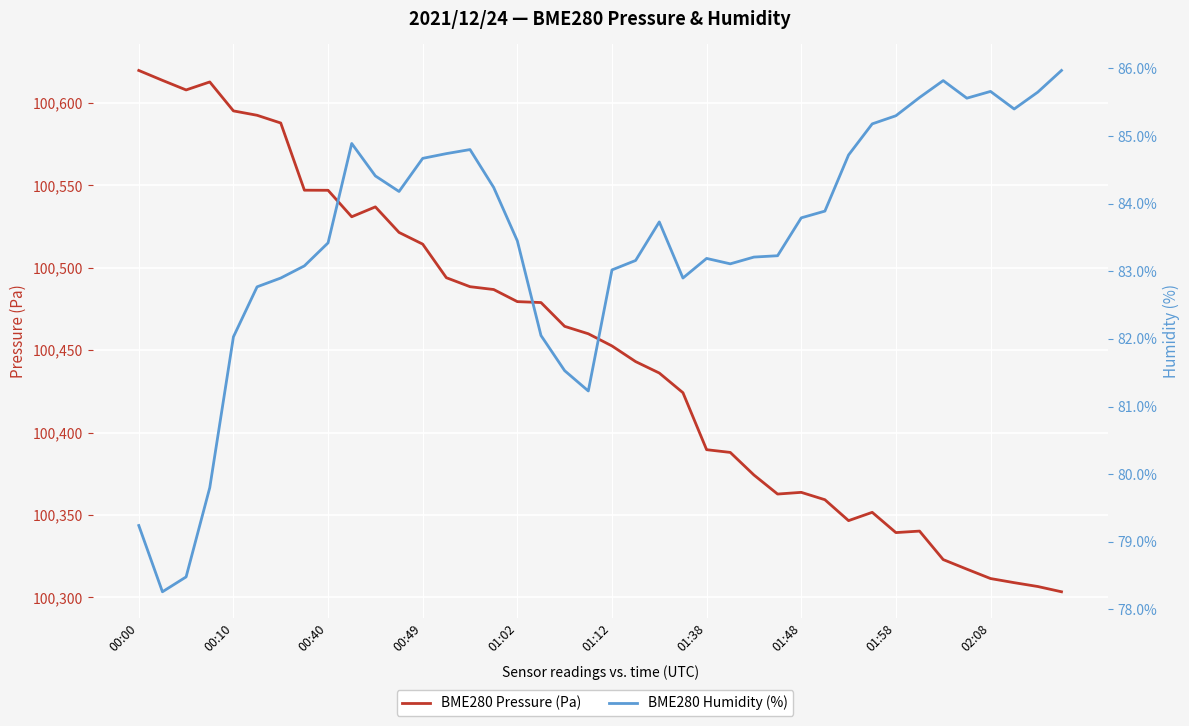

What is the label of the 30th point from the left?

29